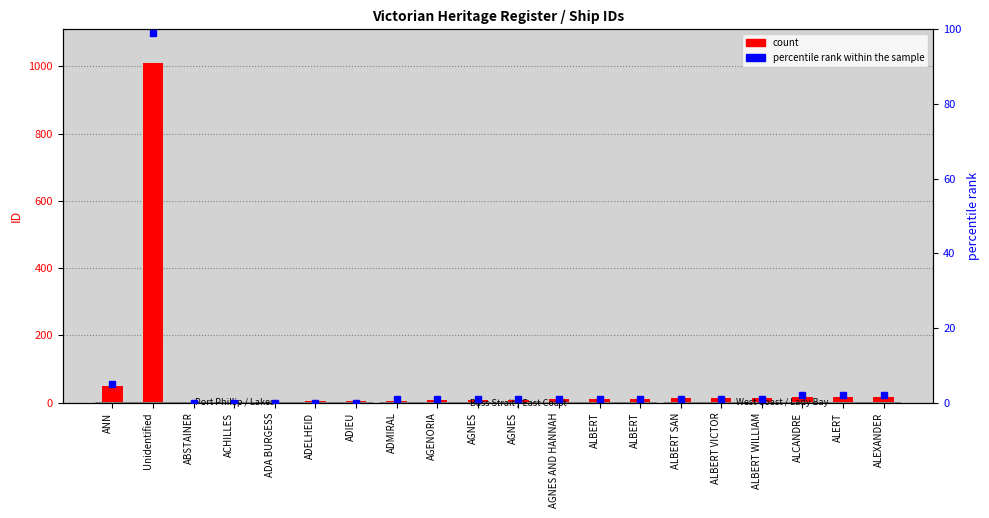

What are all the series names shown in the legend?

count, percentile rank within the sample